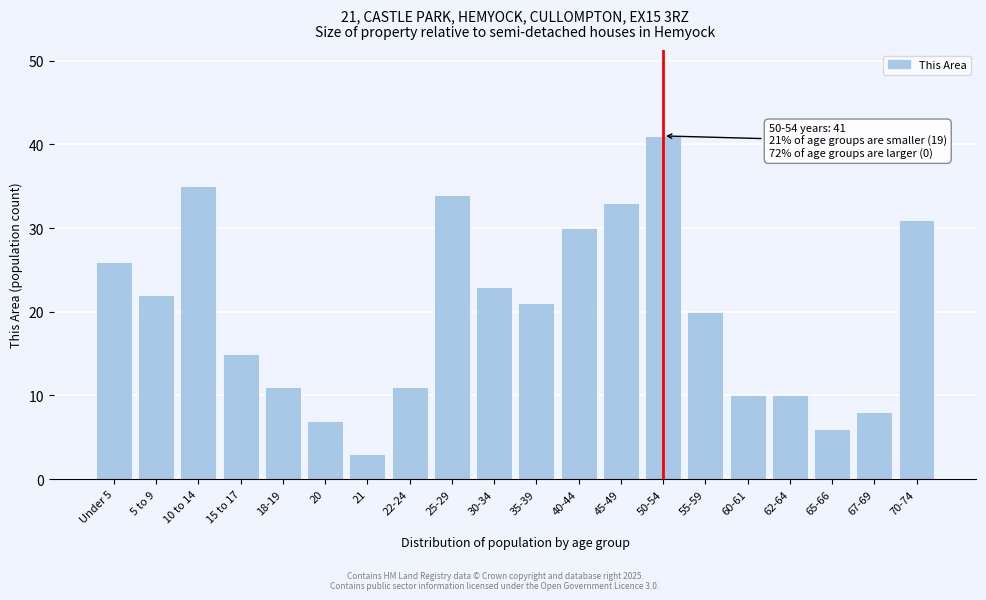

Reading right to left, what are all the values shown in this chart?

31	8	6	10	10	20	41	33	30	21	23	34	11	3	7	11	15	35	22	26